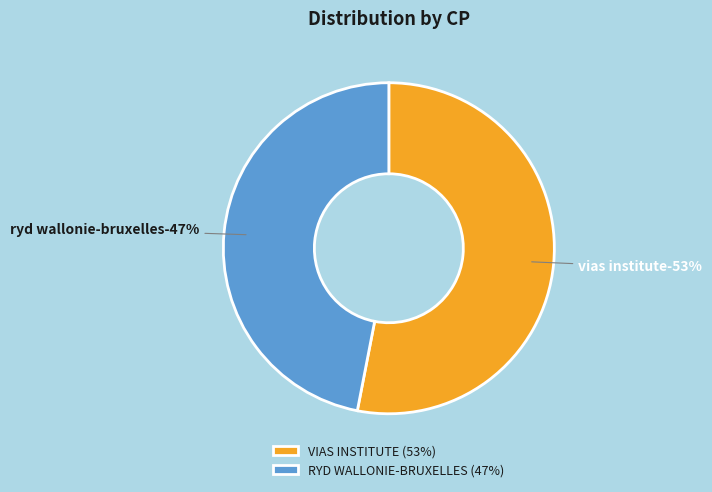

What is the ratio of the value at VIAS INSTITUTE to the value at RYD WALLONIE-BRUXELLES?

1.1